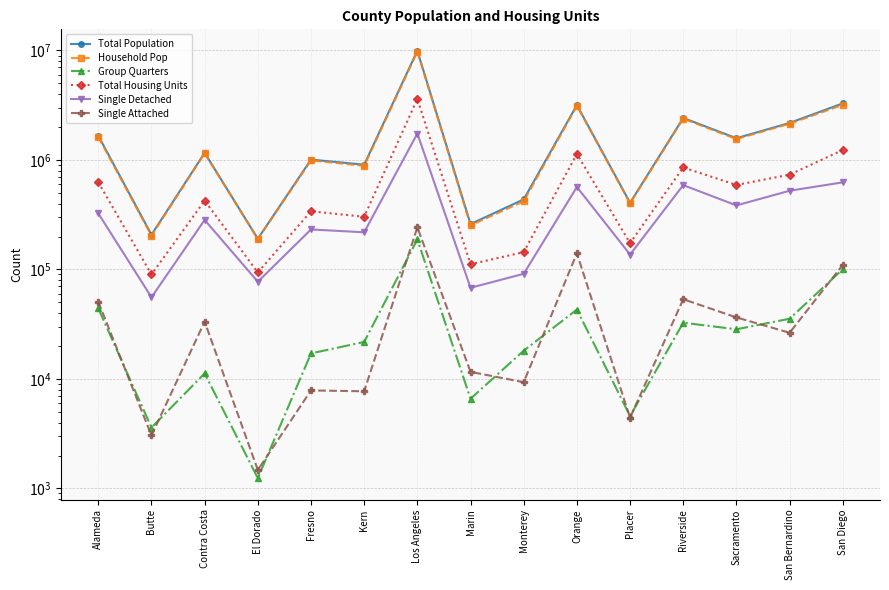

Which series has the widest spread of values?

Total Population